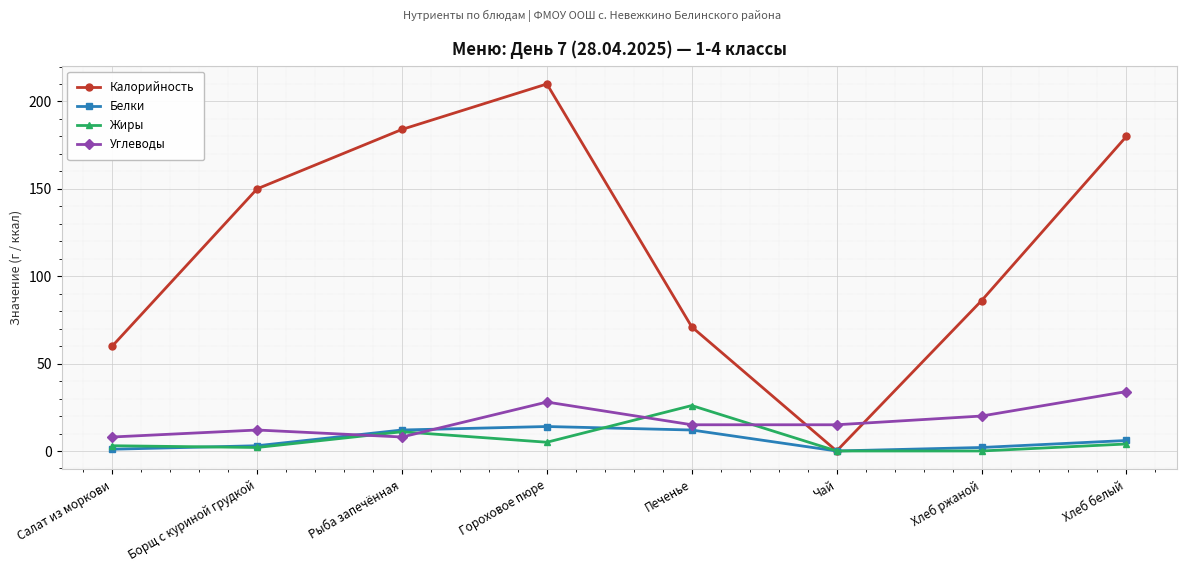

Does the chart have visible grid lines?

Yes